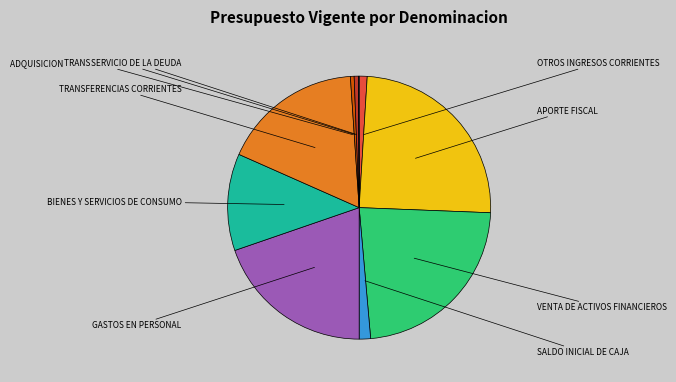

Does any single category account for the majority?

No